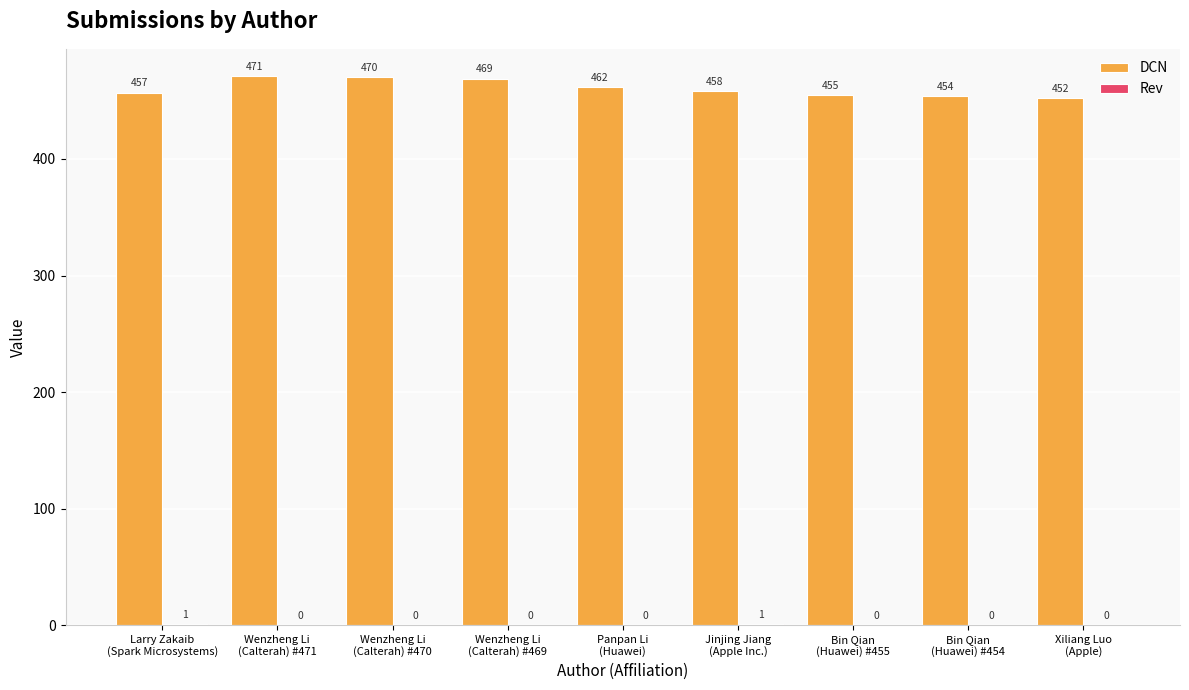

What is the sum of all DCN values?

4148